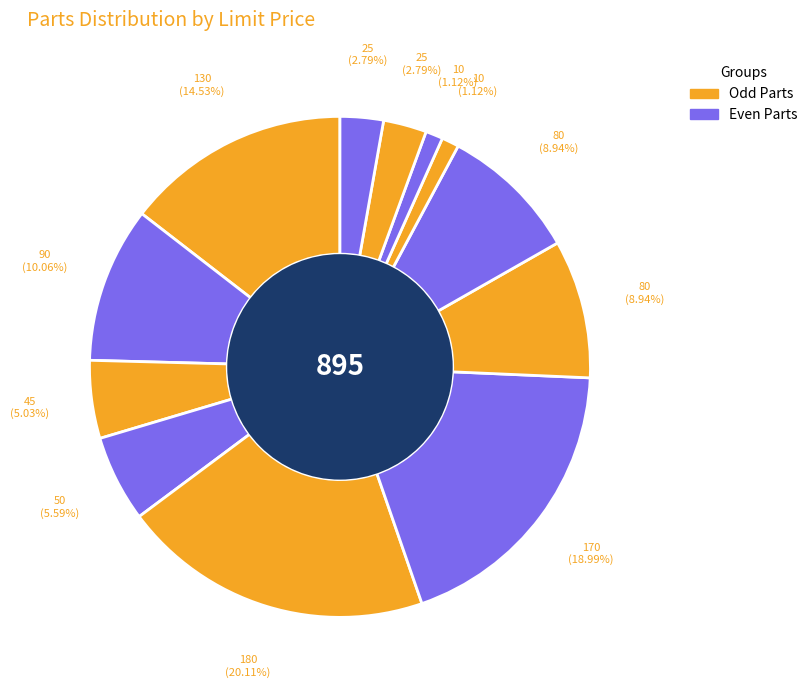

How many slices are in this pie chart?

12